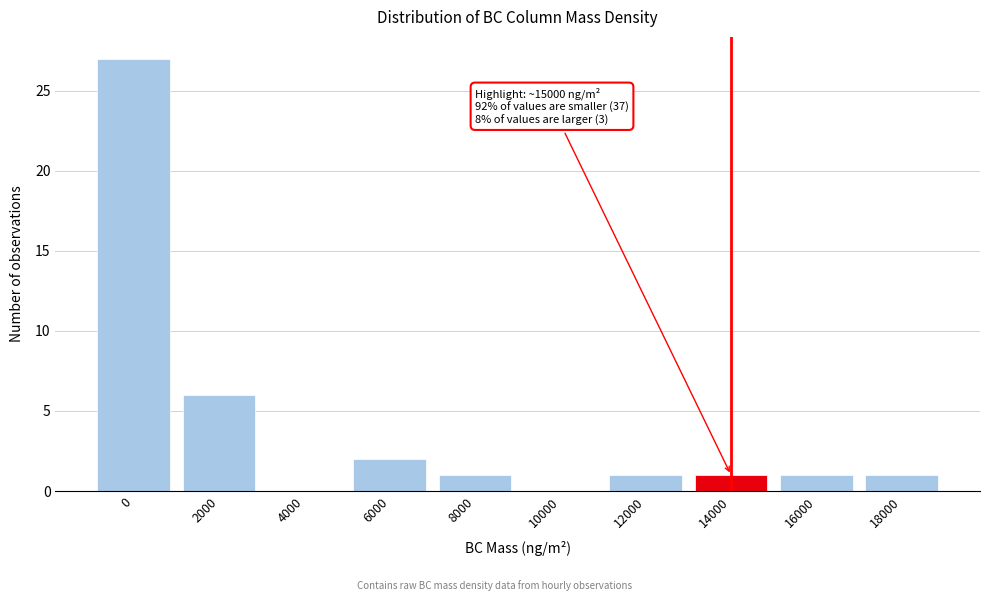

Reading left to right, extract all data points from this chart.

0=27	2000=6	4000=0	6000=2	8000=1	10000=0	12000=1	14000=1	16000=1	18000=1